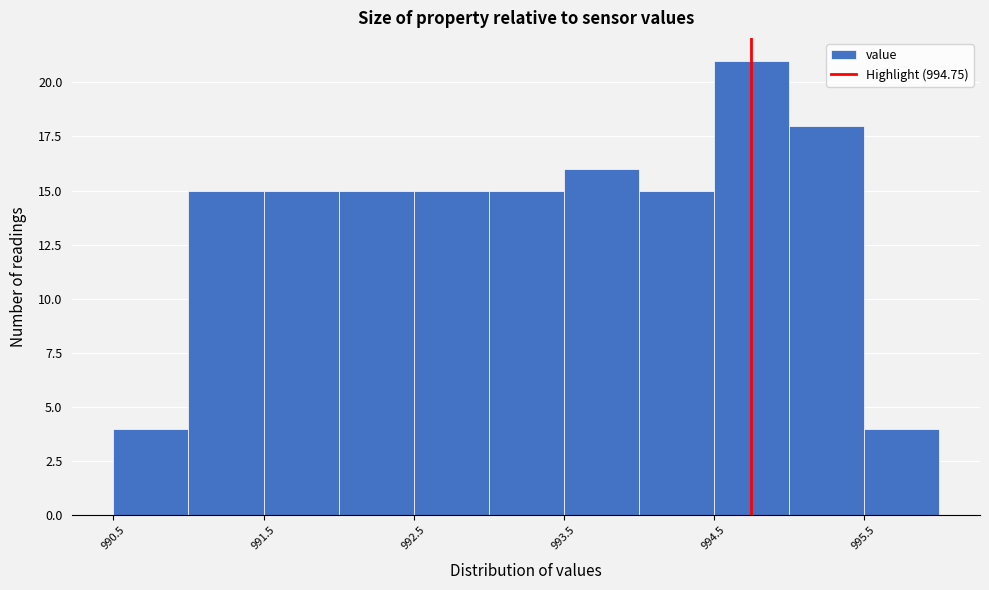

Reading left to right, transcribe this chart: for each bar, give the range it covers on the x-axis and its height. The values are not printed on the chart, so give them approximately, as read against the axis.

990.5 to 991.0: 4
991.0 to 991.5: 15
991.5 to 992.0: 15
992.0 to 992.5: 15
992.5 to 993.0: 15
993.0 to 993.5: 15
993.5 to 994.0: 16
994.0 to 994.5: 15
994.5 to 995.0: 21
995.0 to 995.5: 18
995.5 to 996.0: 4